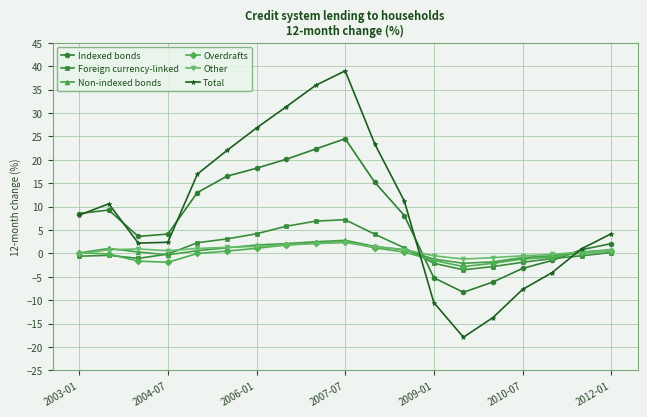

What is the maximum value shown in the chart?

39.0